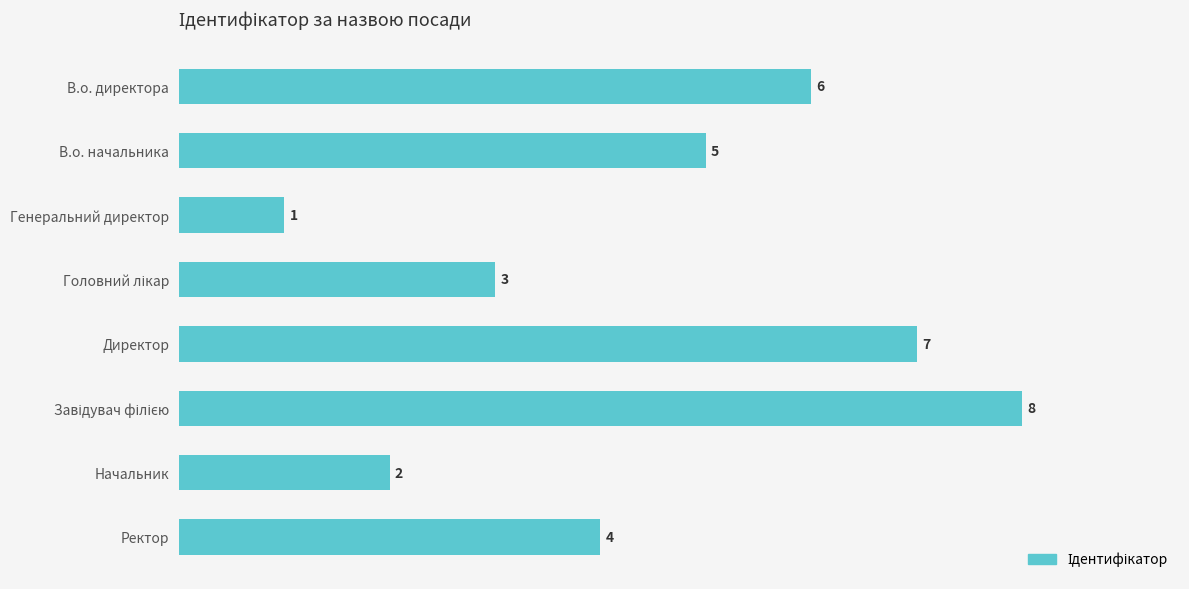

What is the smallest value displayed?

1